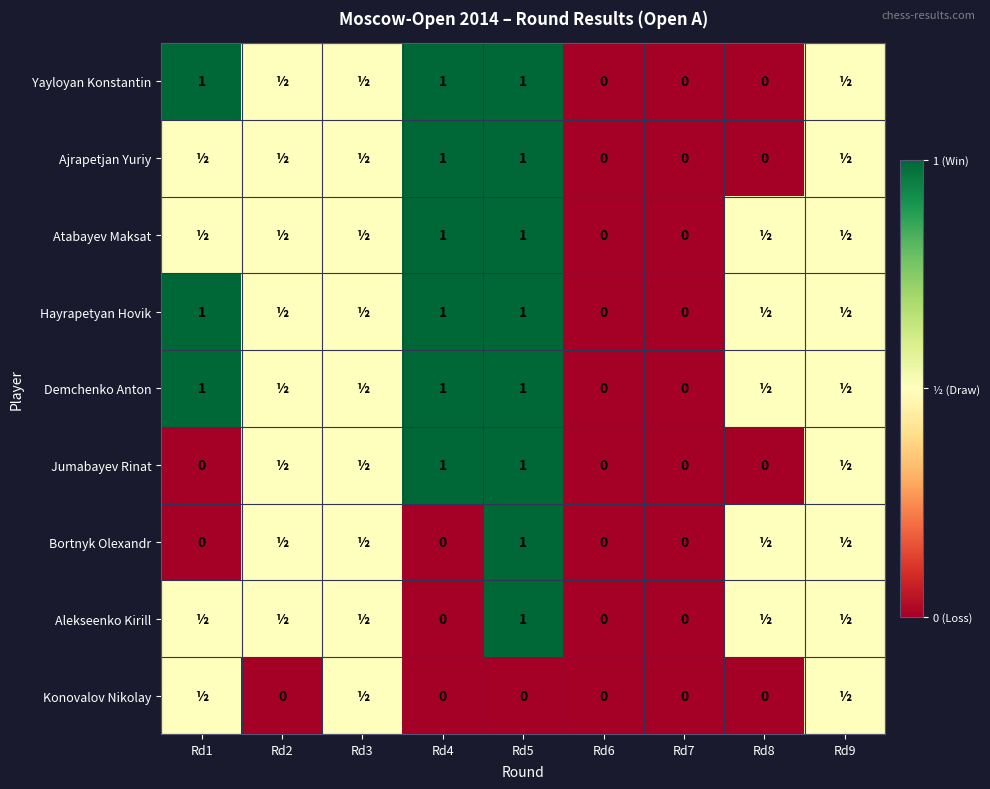

What is the difference between the highest and lowest values at Rd1?

1.0